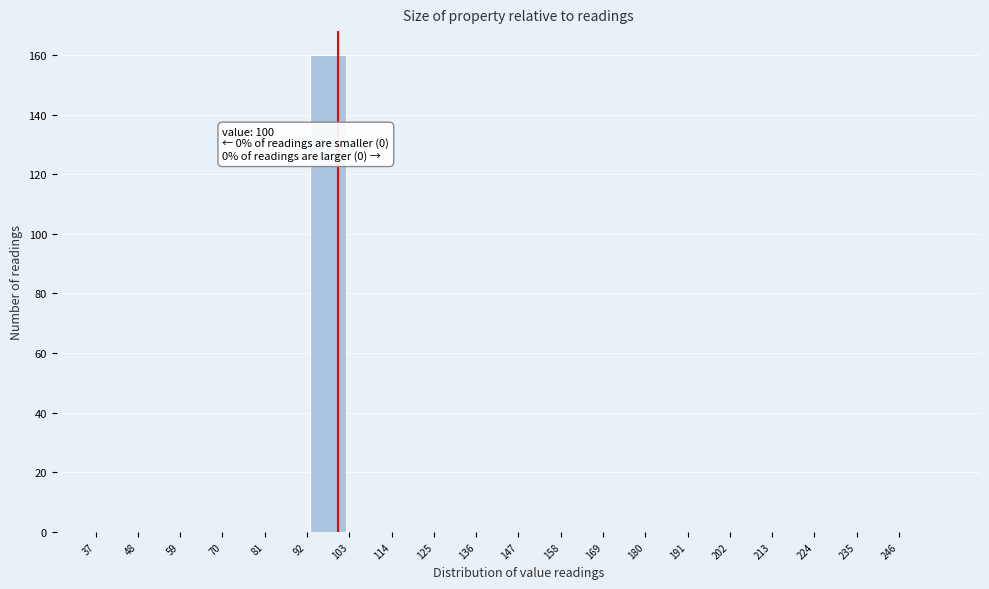

Which range on the x-axis has the tallest bar?

92 to 103